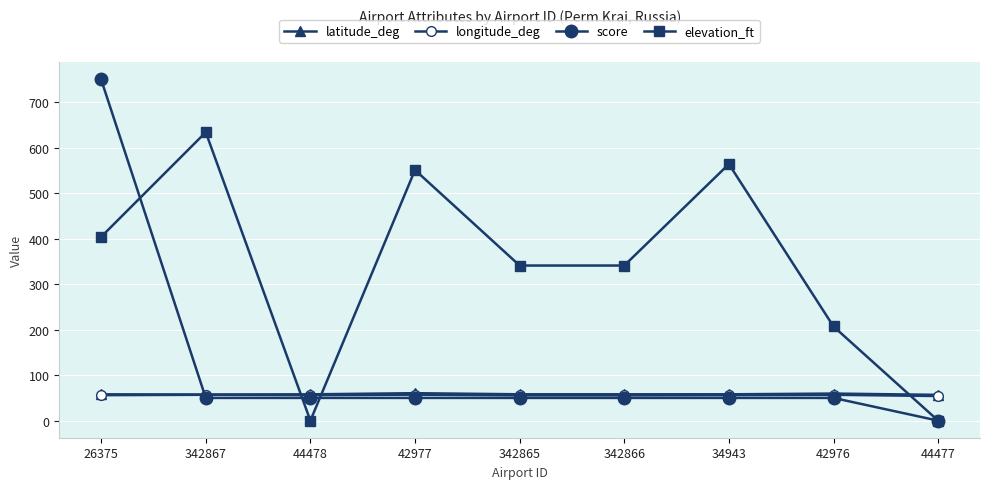

Between which two adjacent categories do score and latitude_deg first intersect?

26375 and 342867